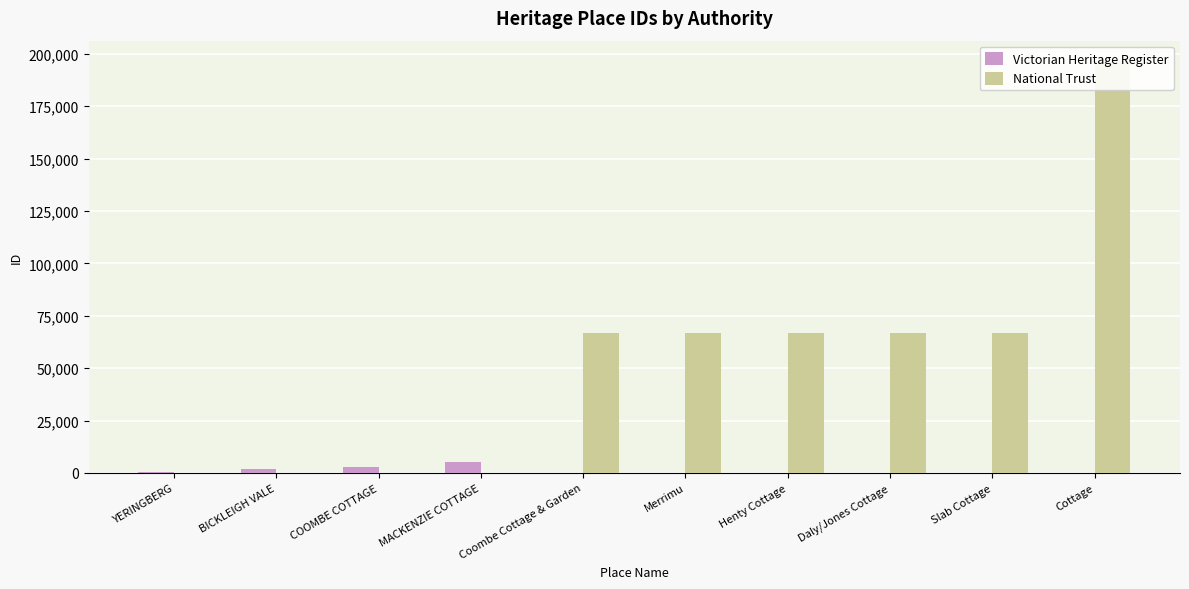

Is the value of National Trust at BICKLEIGH VALE greater than the value of Victorian Heritage Register at Henty Cottage?

No